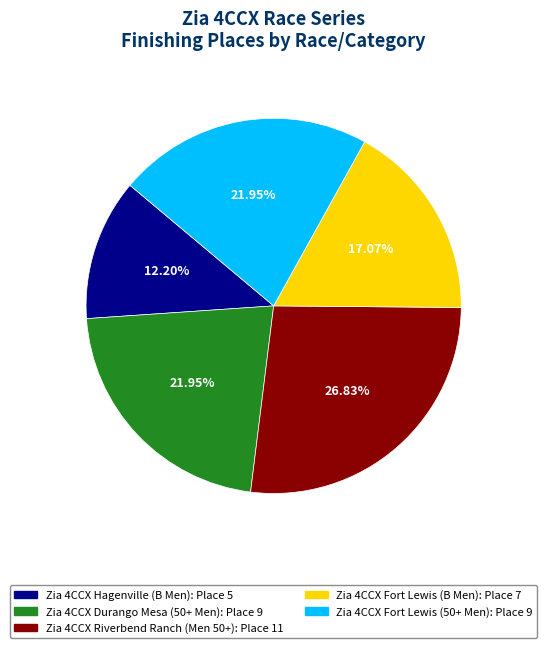

How many segments does this pie chart have?

5